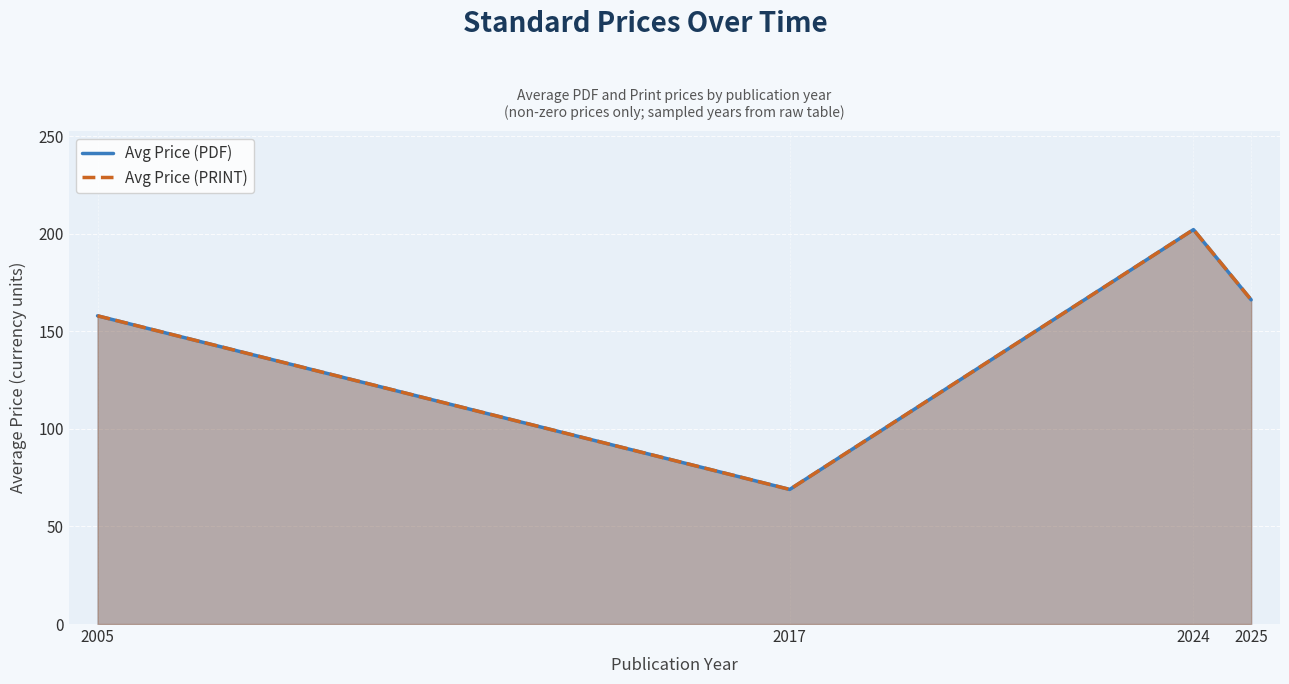

Which series has the widest spread of values?

Avg Price (PDF)